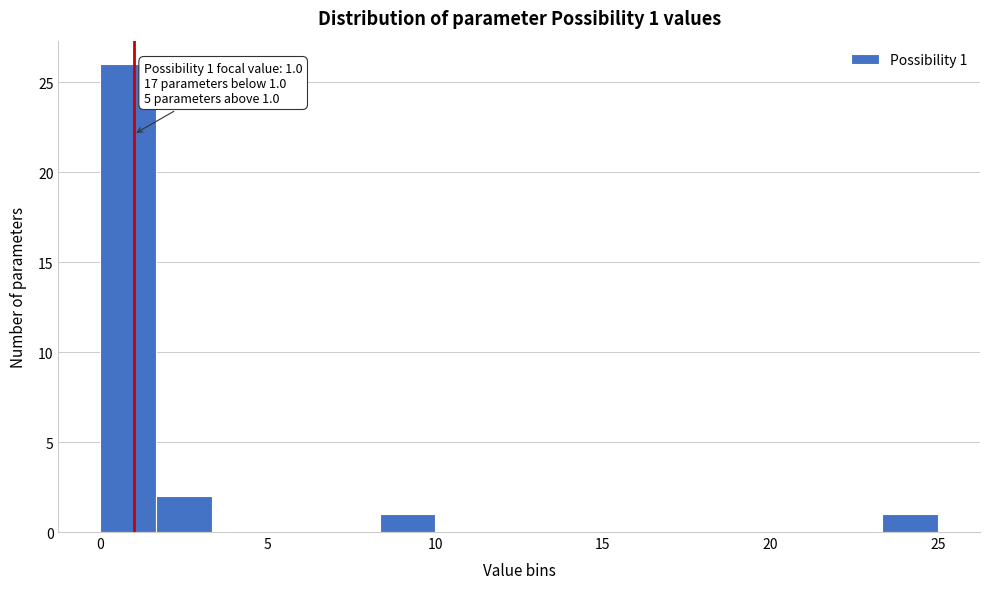

Read against the x-axis, roughly where is the centre of the tallest bar?

1.0